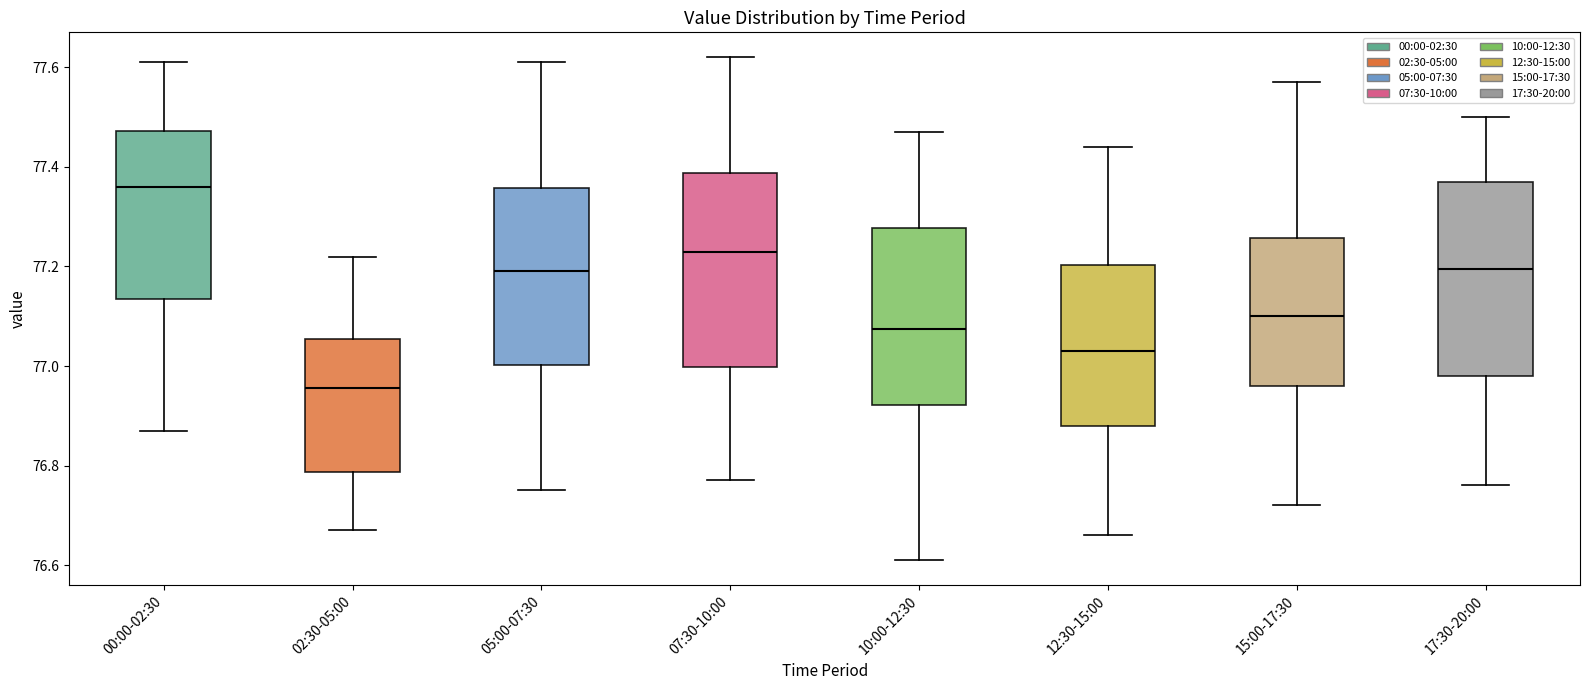

Where is the lower edge of the box for 05:00-07:30 on the y-axis? The values are not printed on the chart, so give them approximately, as read against the axis.

77.00